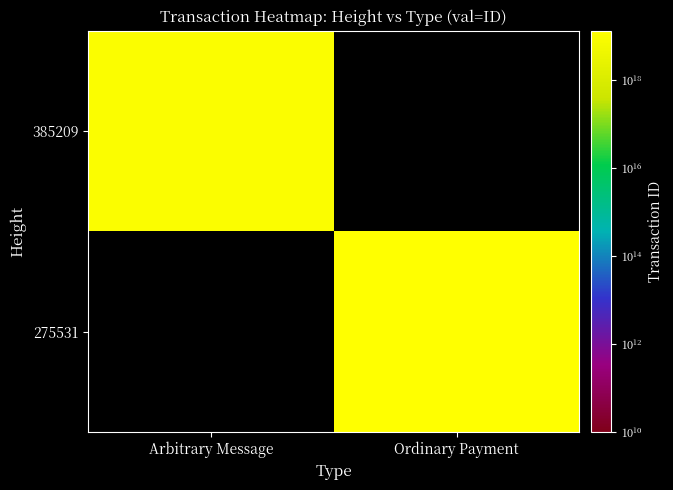

What value does the 385209 series have at Arbitrary Message?

9650107357831964672.0